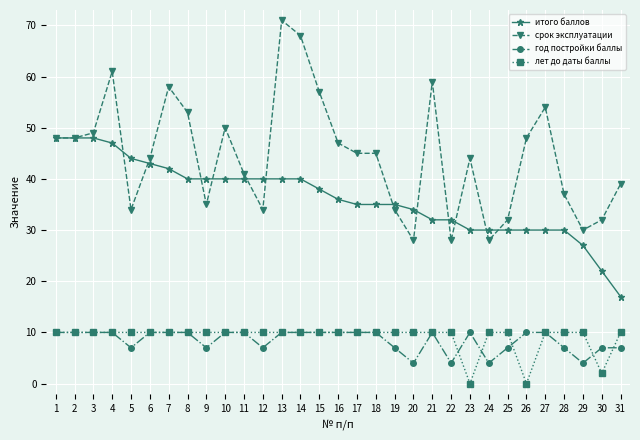

Which series changed the most between 15 and 26?

лет до даты баллы